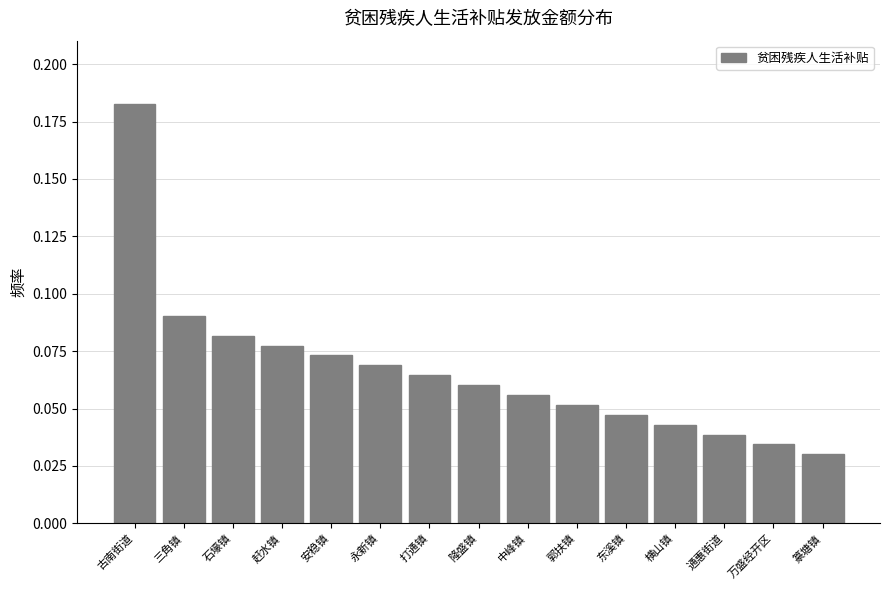

Between 篆塘镇 and 中峰镇, which is larger?

中峰镇